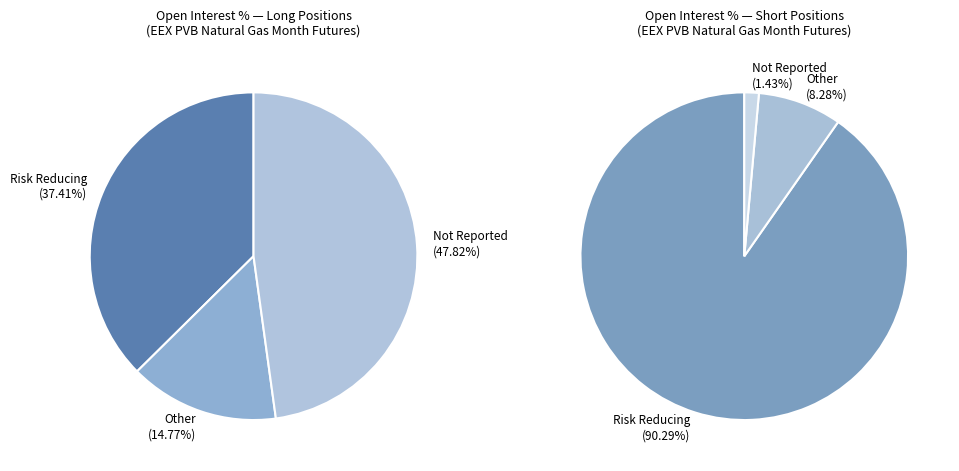

Is it true that Other Financial Institutions is 1% of the pie?

False